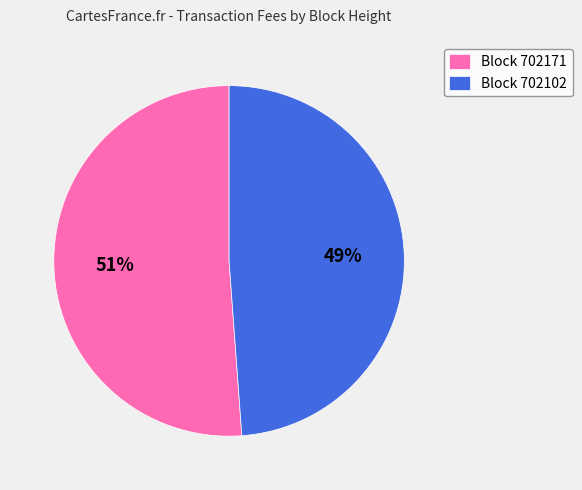

Is the sum of Block 702171 and Block 702102 greater than half?

Yes